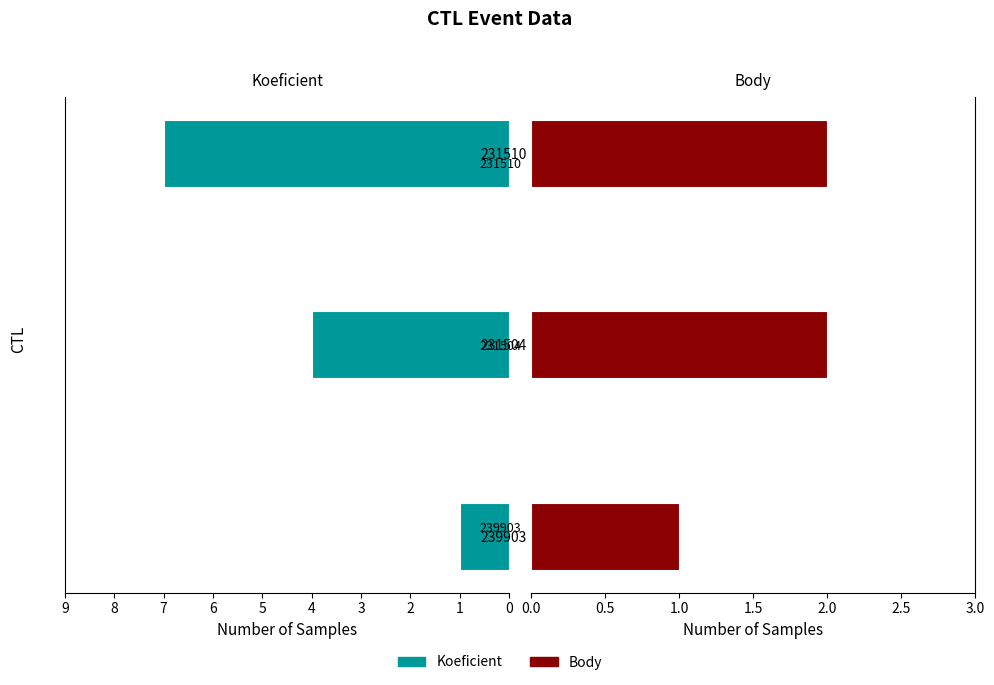

Which series has the widest spread of values?

Koeficient